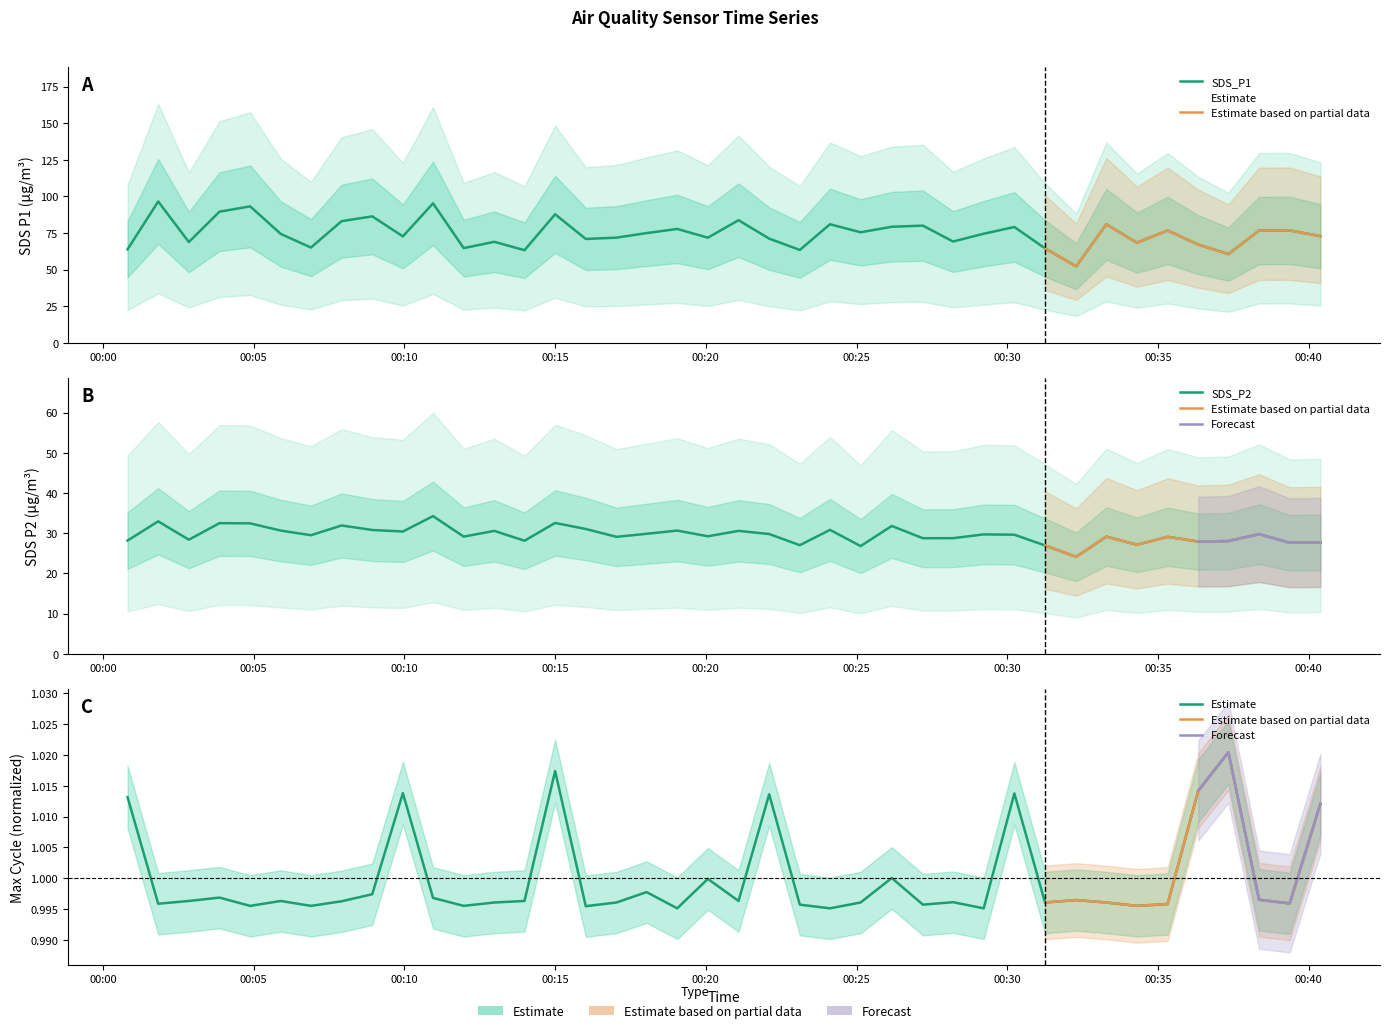

What is the maximum value shown in the chart?

96.5